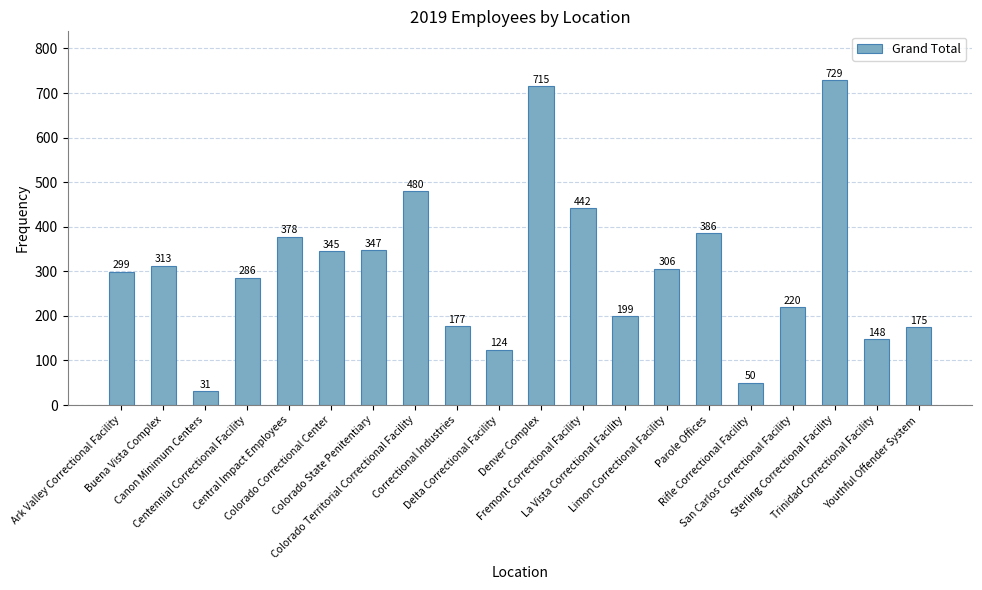

What is the smallest value displayed?

31